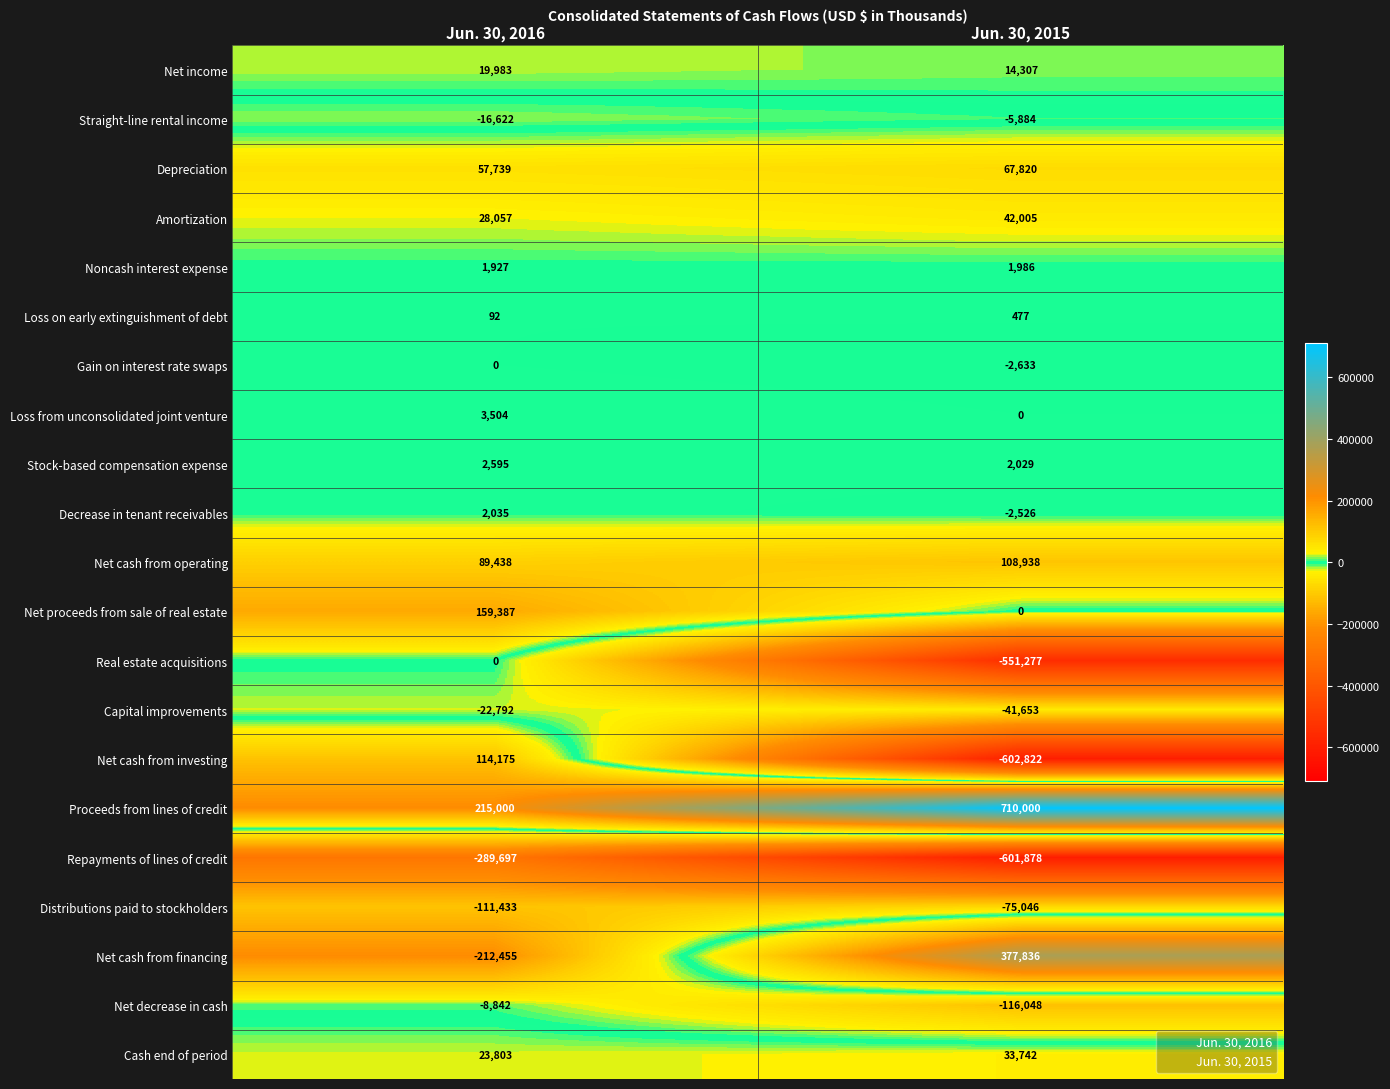

What is the sum of the Straight-line rental income values at Jun. 30, 2015 and Jun. 30, 2016?

-22506